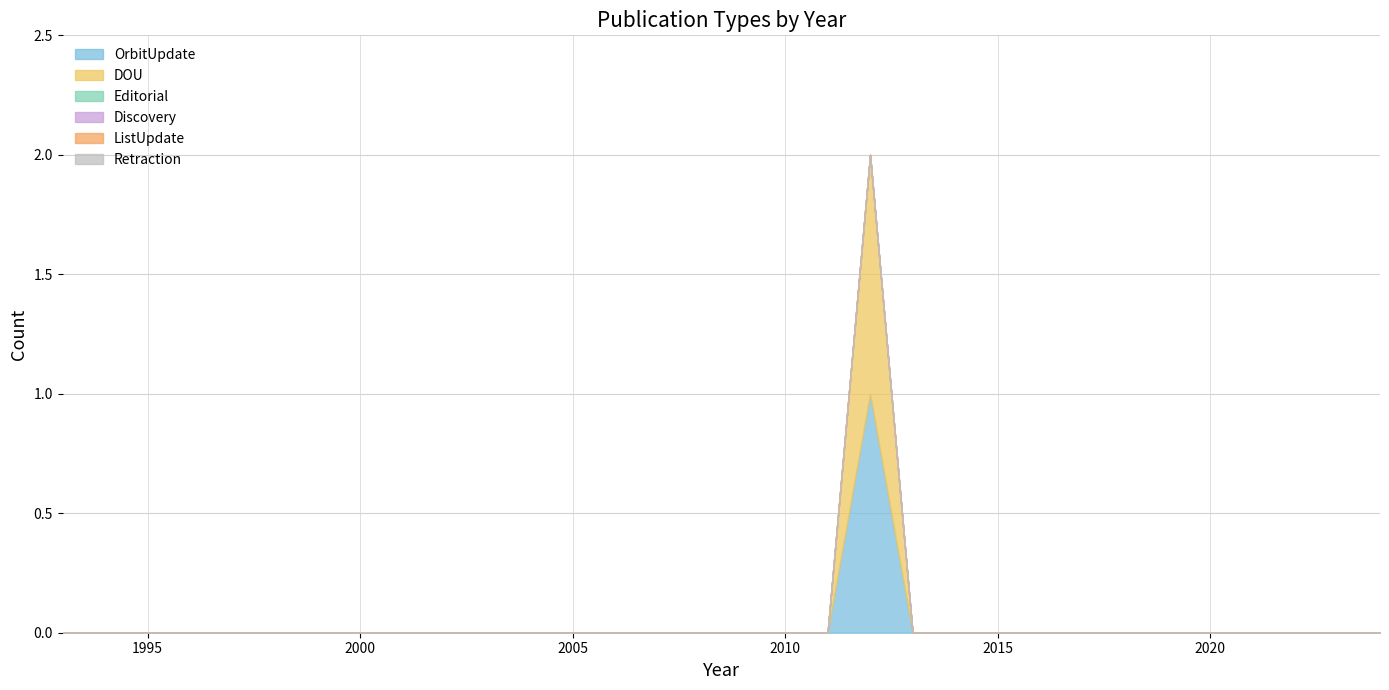

What is the maximum value shown in the chart?

1